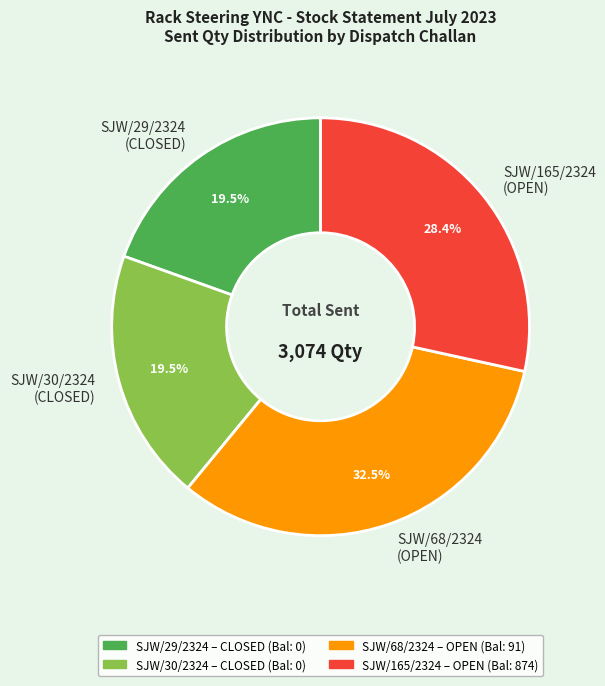

How many segments does this pie chart have?

4